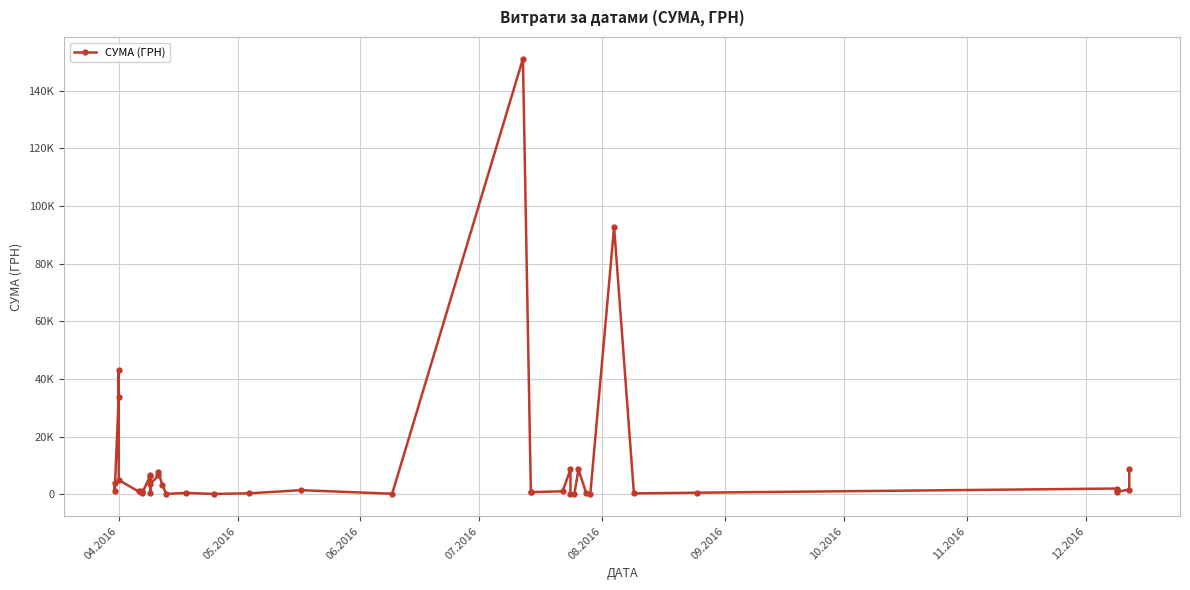

The value at 24 is 527.1. True or false?

False